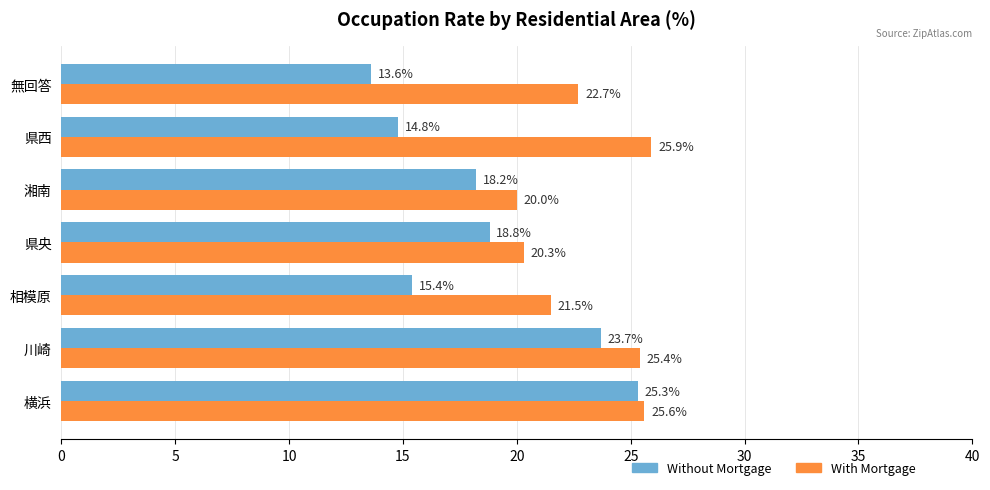

How many distinct data groups are displayed?

2